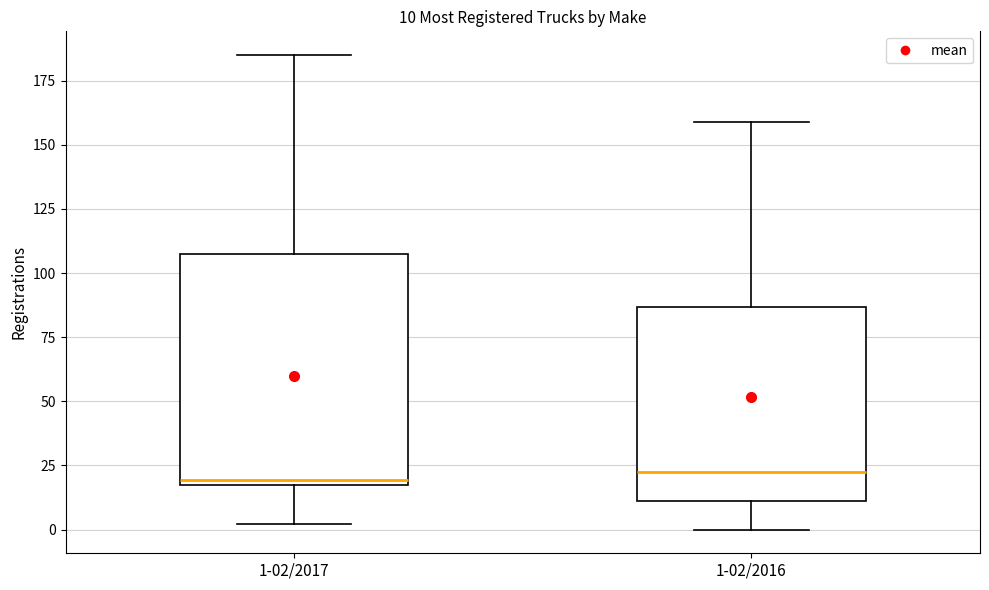

Comparing the boxes themselves (not the whiskers), which one is the tallest?

1-02/2017